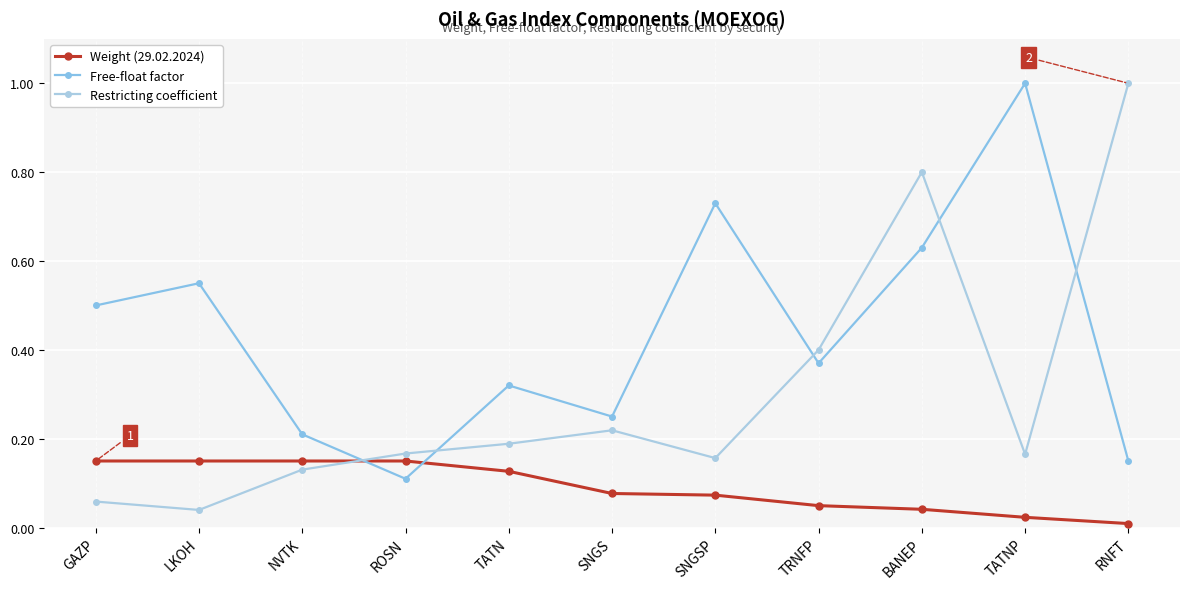

What is the label of the 9th point from the right?

NVTK